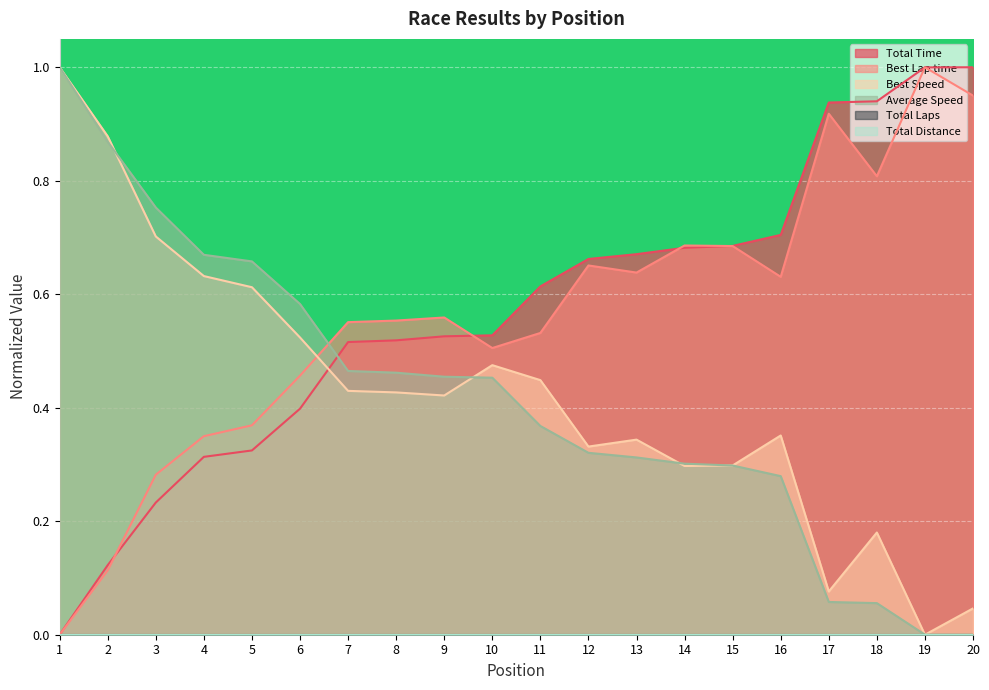

How many values in Total Time are above zero?

19